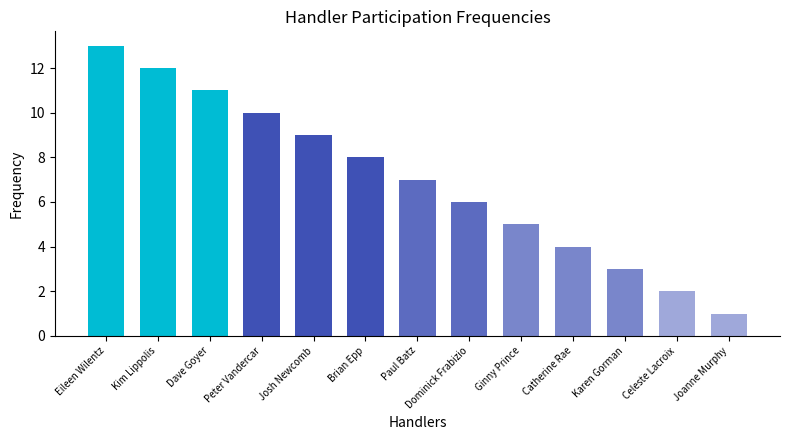

What is the smallest value displayed?

1